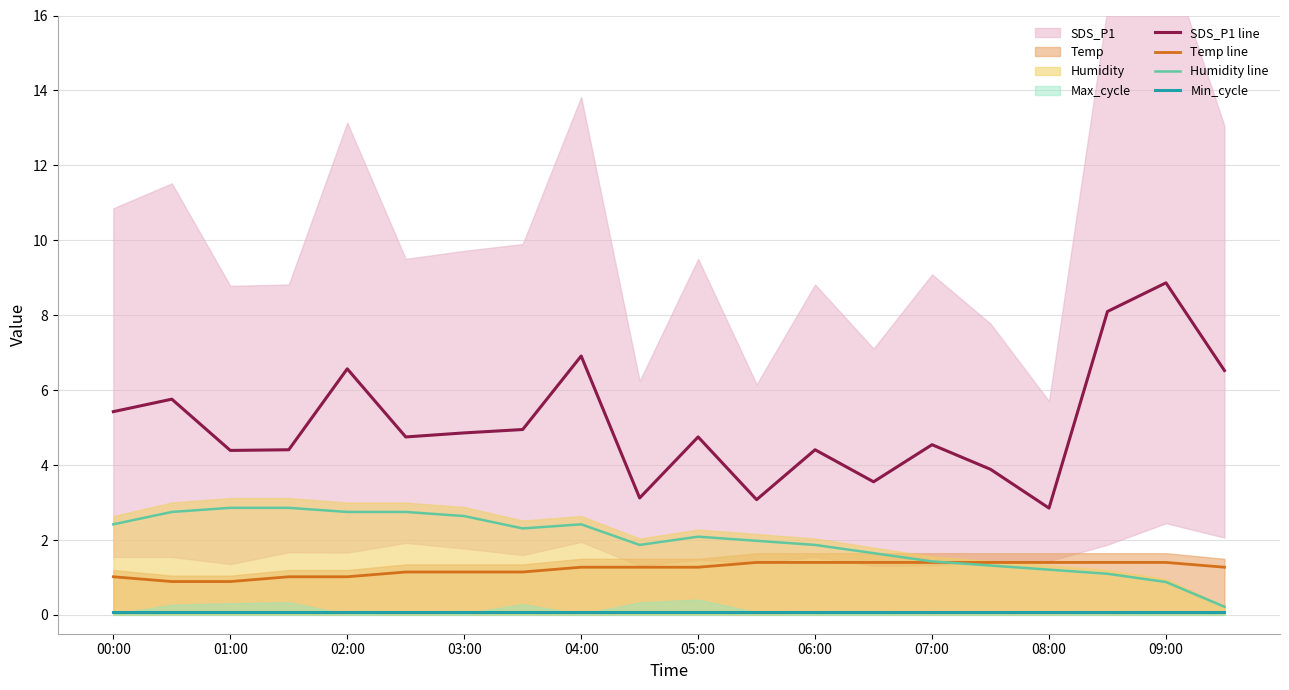

Reading left to right, what are all the values shown in this chart?

SDS_P1 line: 5.4	5.8	4.4	4.4	6.6	4.8	4.9	5.0	6.9	3.1	4.8	3.1	4.4	3.6	4.5	3.9	2.9	8.1	8.9	6.5
Temp line: 1.0	0.9	0.9	1.0	1.0	1.1	1.1	1.1	1.3	1.3	1.3	1.4	1.4	1.4	1.4	1.4	1.4	1.4	1.4	1.3
Humidity line: 2.4	2.8	2.9	2.9	2.8	2.8	2.6	2.3	2.4	1.9	2.1	2.0	1.9	1.7	1.4	1.3	1.2	1.1	0.9	0.2
Min_cycle: 0.1	0.1	0.1	0.1	0.1	0.1	0.1	0.1	0.1	0.1	0.1	0.1	0.1	0.1	0.1	0.1	0.1	0.1	0.1	0.1